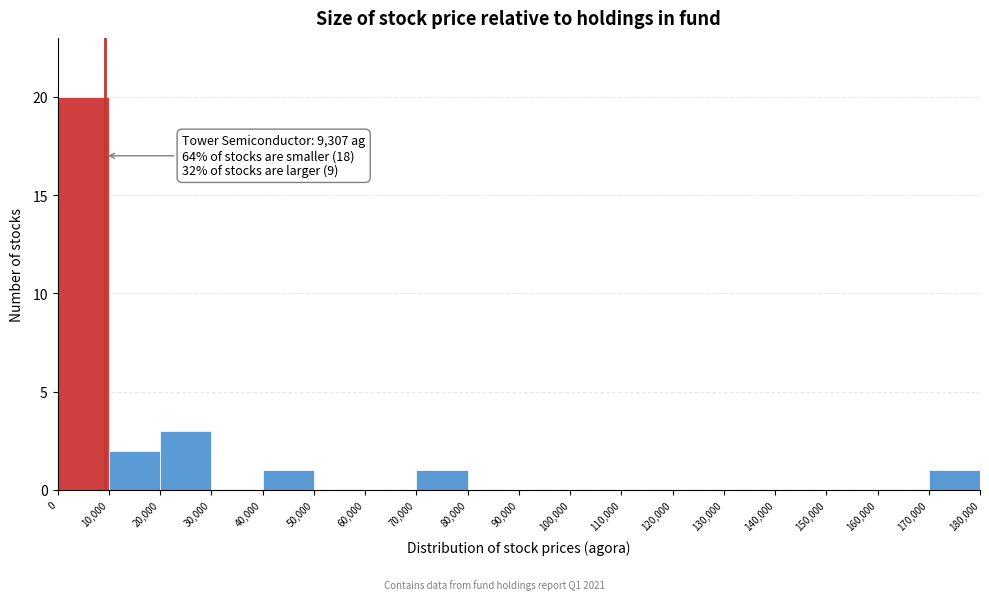

Which range on the x-axis has the tallest bar?

0 to 10,000